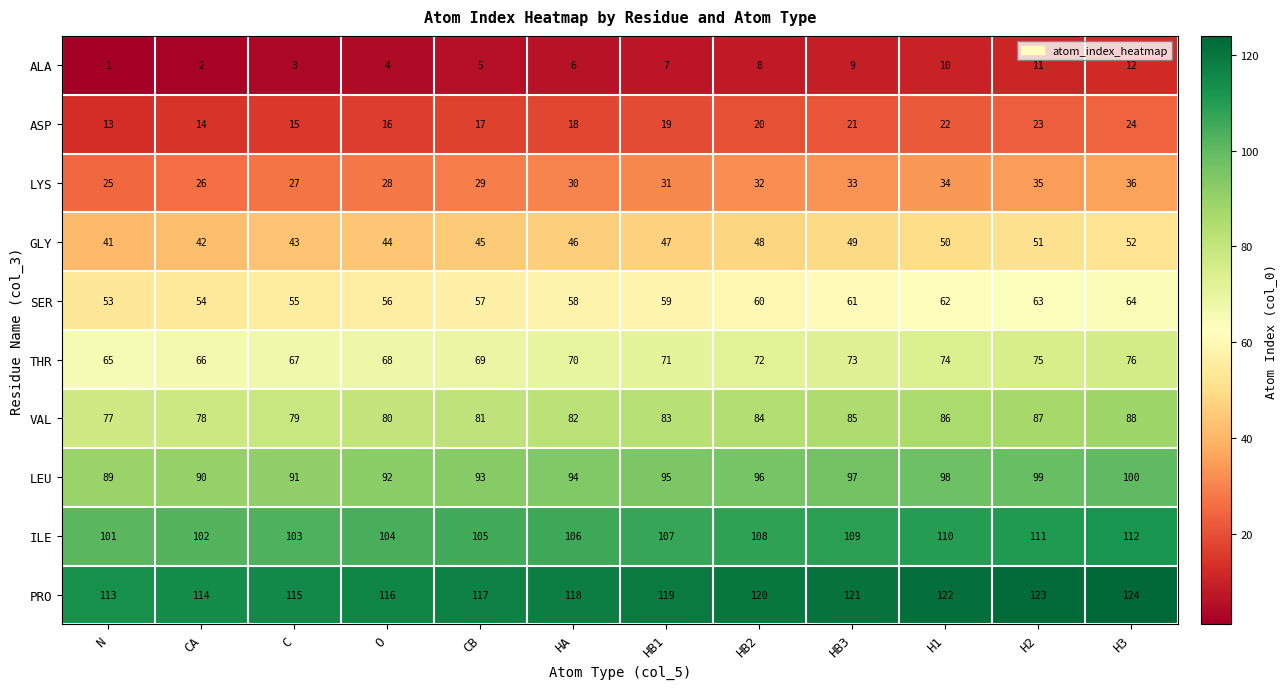

At how many categories does at least one series exceed 102?

12